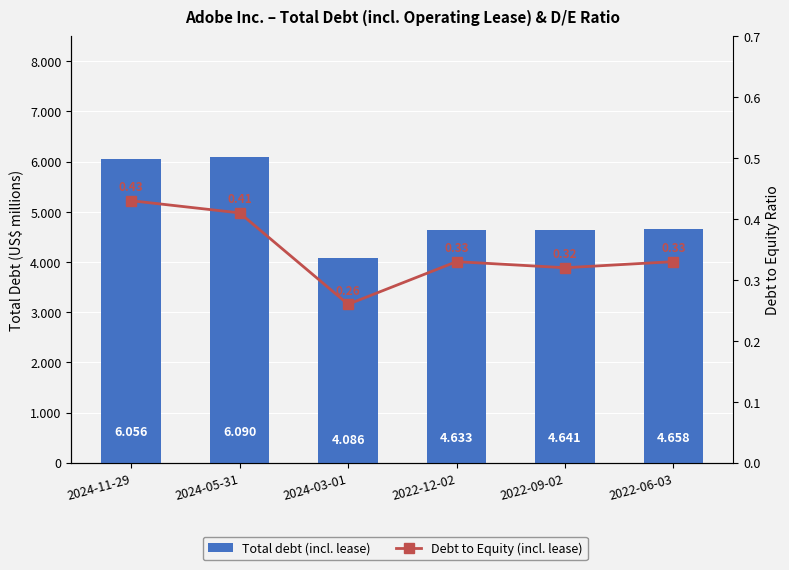

Is the value of Debt to Equity (incl. lease) at 2022-06-03 greater than the value of Total debt (incl. lease) at 2022-12-02?

No